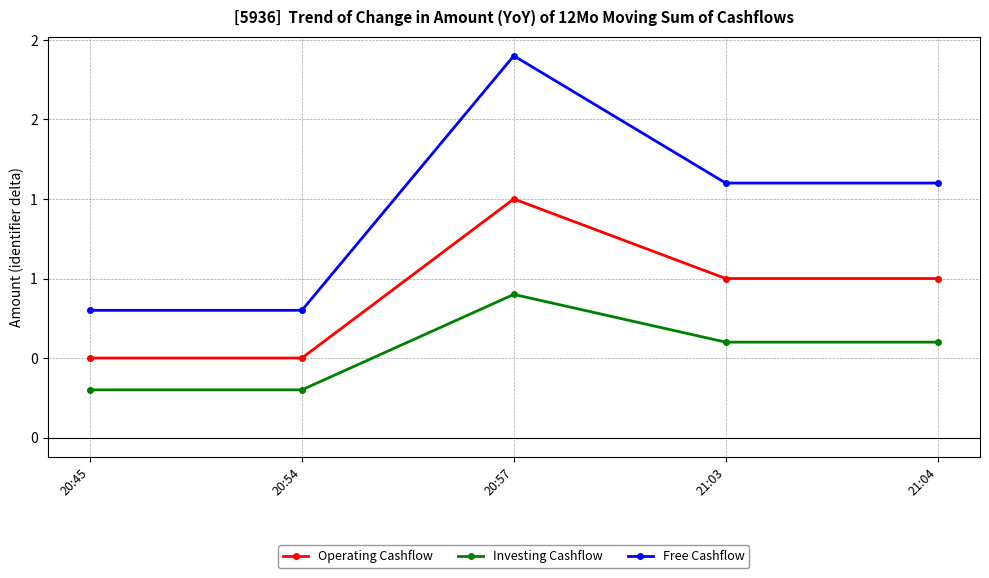

Reading left to right, extract all data points from this chart.

Operating Cashflow: 0.5	0.5	1.5	1.0	1.0
Investing Cashflow: 0.3	0.3	0.9	0.6	0.6
Free Cashflow: 0.8	0.8	2.4	1.6	1.6